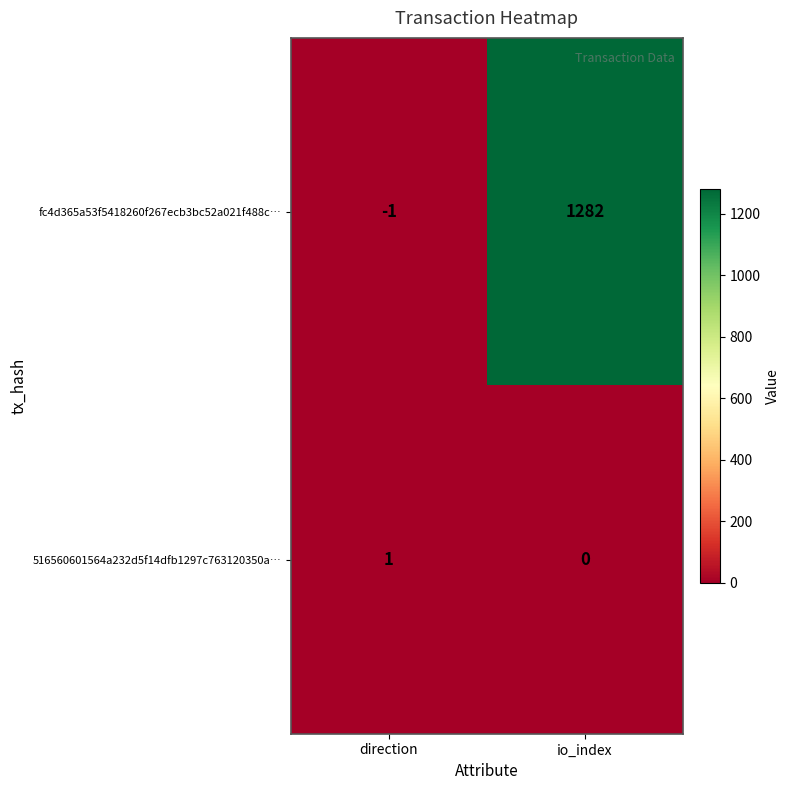

Count the number of data series in this chart.

2